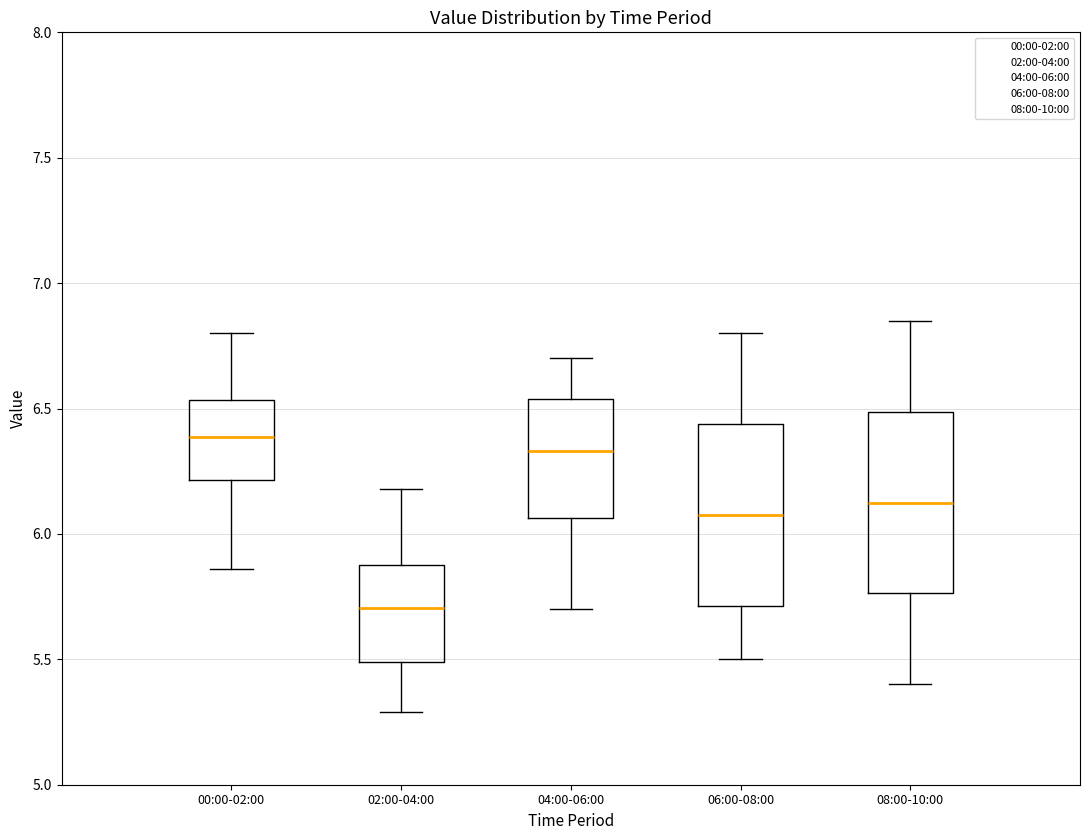

Reading left to right, read every box against the y-axis: the position of its median line, the range the box covers, and the ends of its whiskers. The values are not printed on the chart, so give them approximately, as read against the axis.

00:00-02:00: median 6.40, box 6.20 to 6.55, whiskers 5.85 to 6.80
02:00-04:00: median 5.70, box 5.50 to 5.90, whiskers 5.30 to 6.20
04:00-06:00: median 6.35, box 6.05 to 6.55, whiskers 5.70 to 6.70
06:00-08:00: median 6.10, box 5.70 to 6.45, whiskers 5.50 to 6.80
08:00-10:00: median 6.15, box 5.75 to 6.50, whiskers 5.40 to 6.85